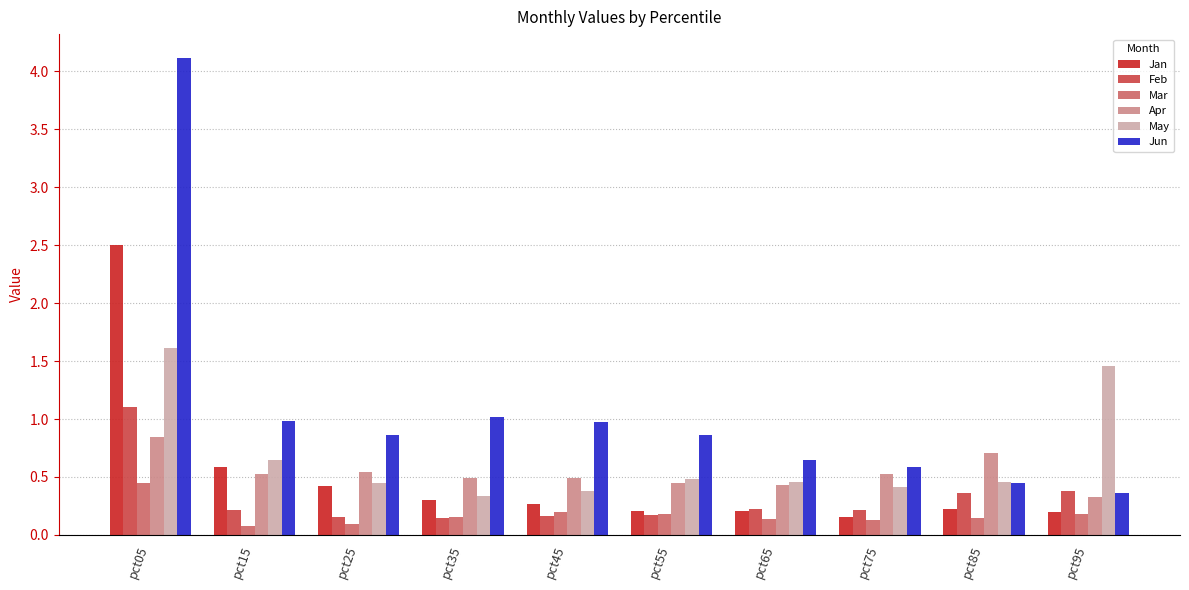

Which category has the highest value across all series?

pct05